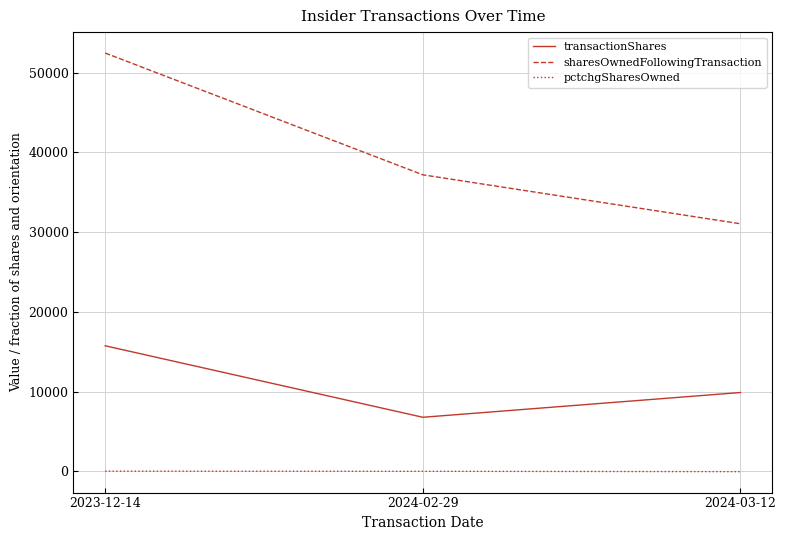

What is the approximate value of pctchgSharesOwned at 2024-03-12, to the nearest 5?

-25